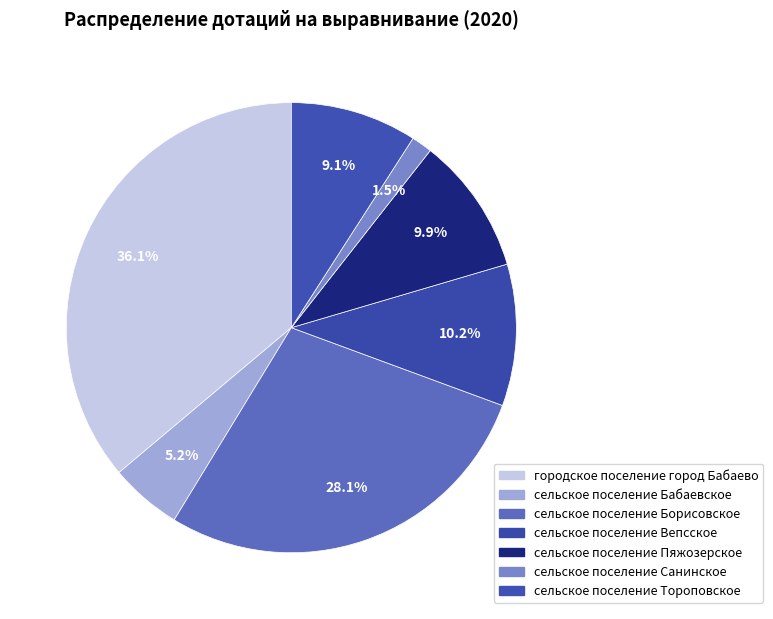

What percentage is the сельское поселение Вепсское slice, to the nearest percent?

10%